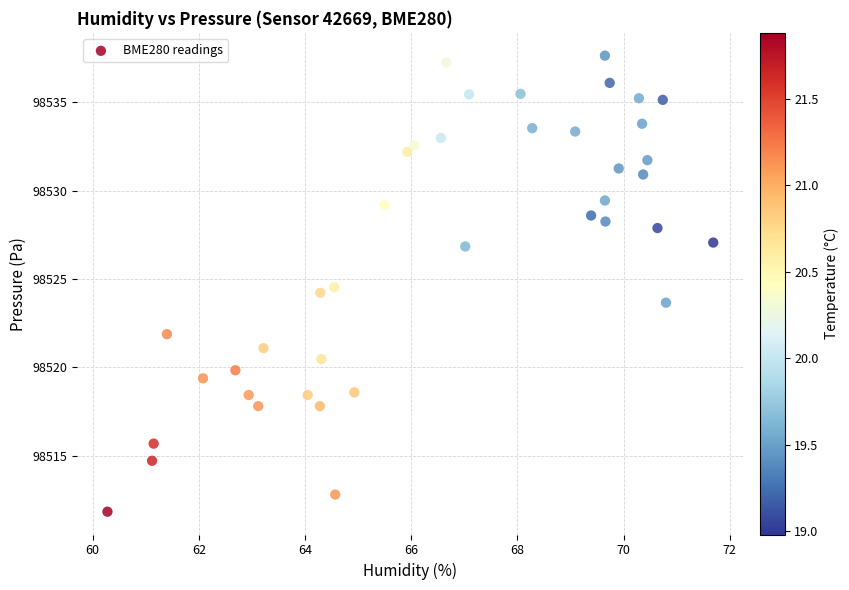

What is the range of X values (max minus min)?

11.4